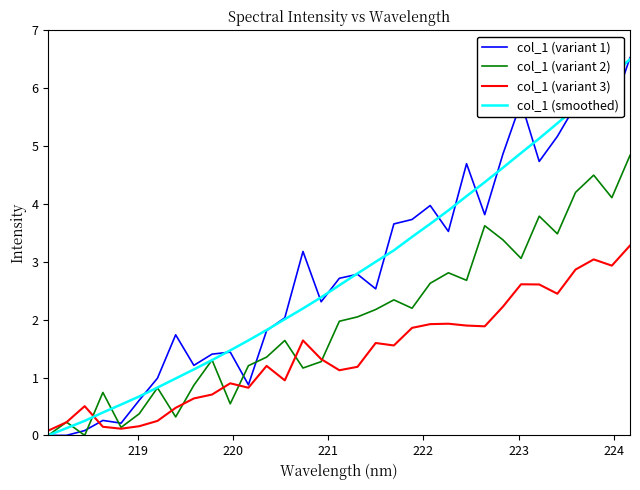

True or false: col_1 (smoothed) has more than 2 points higher than both neighbors.

False